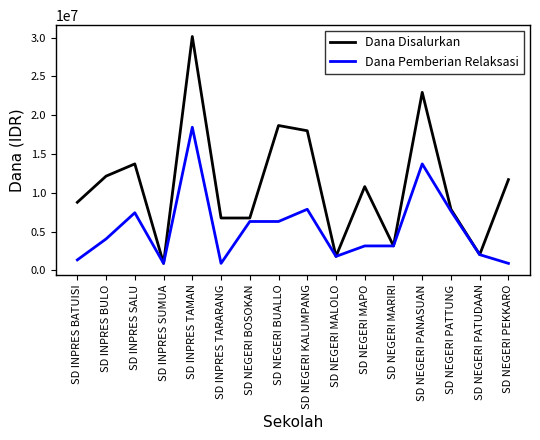

What is the highest value of the Dana Pemberian Relaksasi series?

18450000